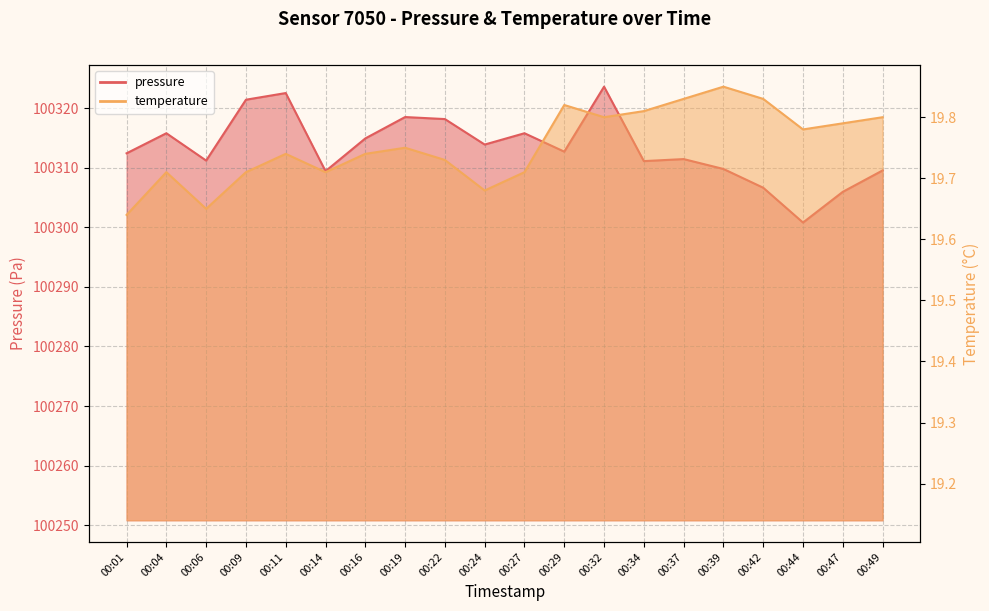

What is the difference between the second highest and second lowest values in the temperature series?

0.2